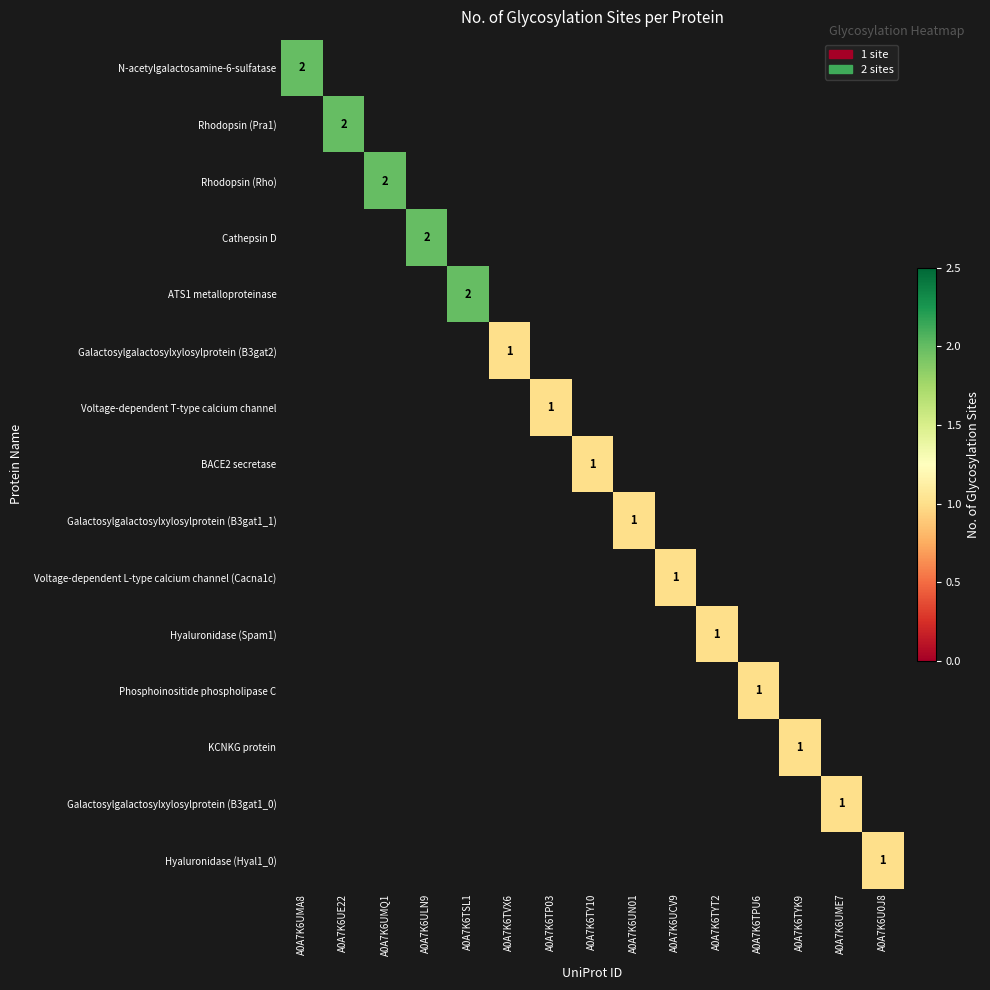

The value of Hyaluronidase (Spam1) at A0A7K6TYT2 is 0. True or false?

False